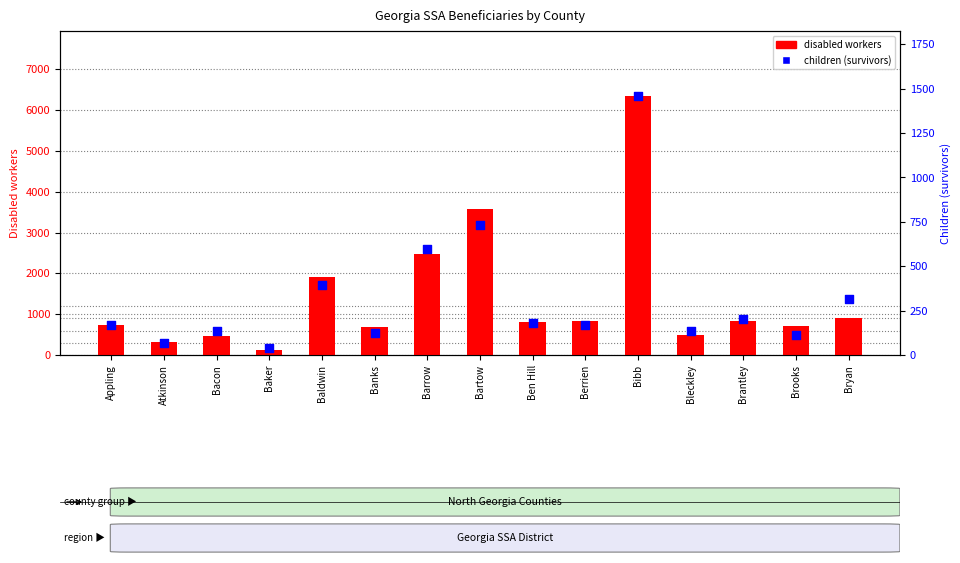

Which series reaches the minimum Y coordinate?

children (survivors)